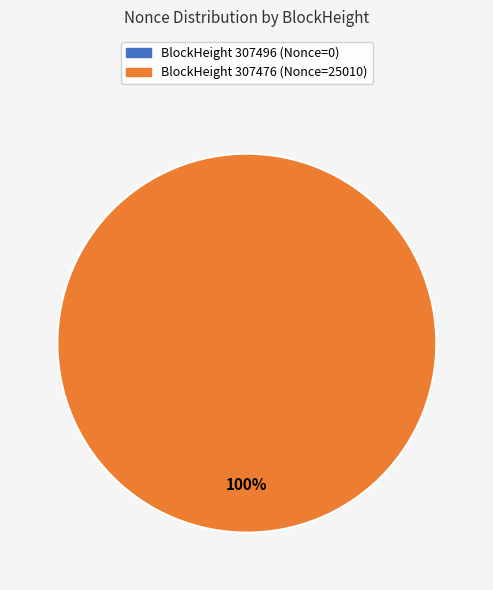

What percentage is NOT represented by 307496?

100.0%